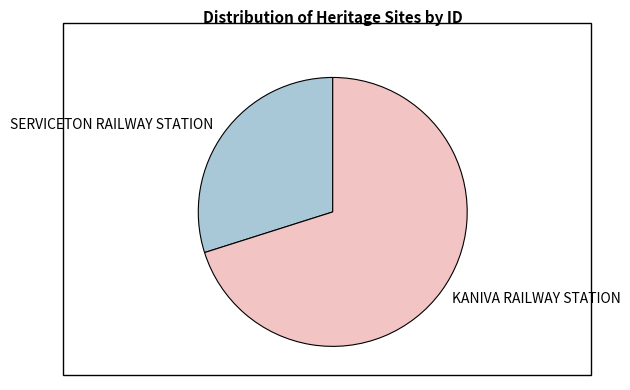

True or false: SERVICETON RAILWAY STATION accounts for 30% of the total.

True